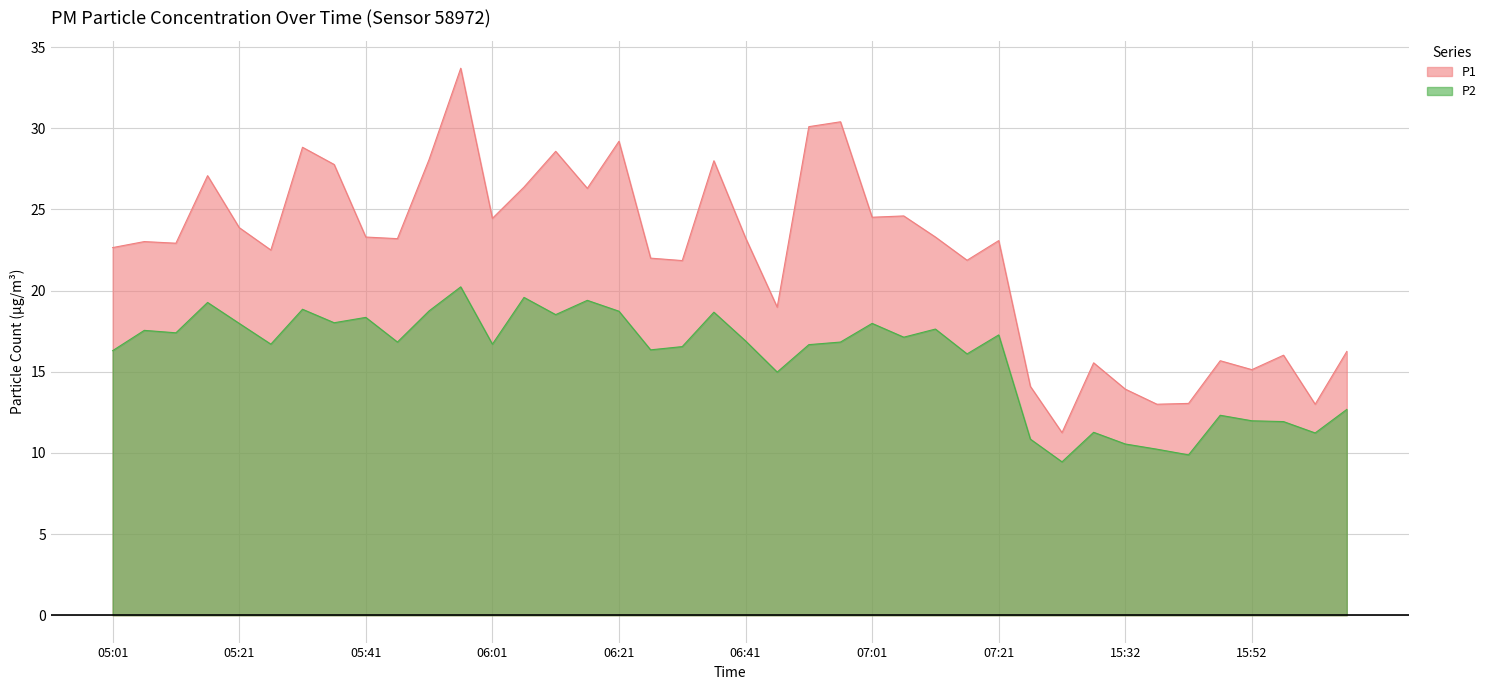

What is the sum of all P1 values?

890.8